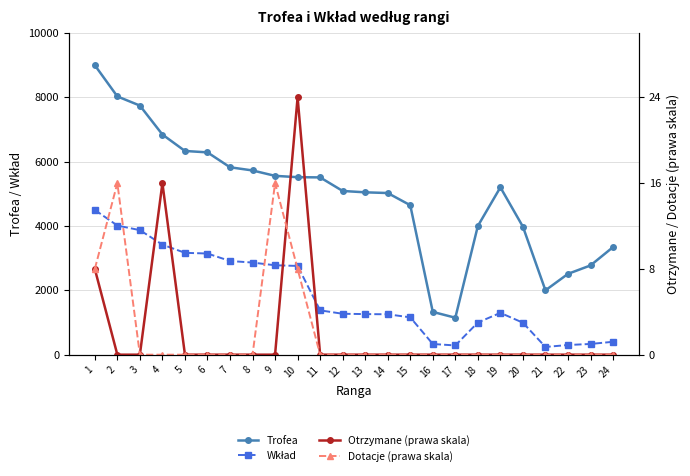

Reading right to left, extract all data points from this chart.

Trofea: 24=3345	23=2775	22=2513	21=2000	20=3979	19=5203	18=4001	17=1149	16=1330	15=4647	14=5026	13=5048	12=5090	11=5512	10=5519	9=5560	8=5728	7=5827	6=6290	5=6334	4=6845	3=7745	2=8030	1=9000
Wkład: 24=401	23=333	22=301	21=240	20=994	19=1300	18=1000	17=287	16=332	15=1161	14=1256	13=1262	12=1272	11=1378	10=2759	9=2780	8=2864	7=2913	6=3145	5=3167	4=3422	3=3872	2=4015	1=4500
Otrzymane (prawa skala): 24=0	23=0	22=0	21=0	20=0	19=0	18=0	17=0	16=0	15=0	14=0	13=0	12=0	11=0	10=24	9=0	8=0	7=0	6=0	5=0	4=16	3=0	2=0	1=8
Dotacje (prawa skala): 24=0	23=0	22=0	21=0	20=0	19=0	18=0	17=0	16=0	15=0	14=0	13=0	12=0	11=0	10=8	9=16	8=0	7=0	6=0	5=0	4=0	3=0	2=16	1=8